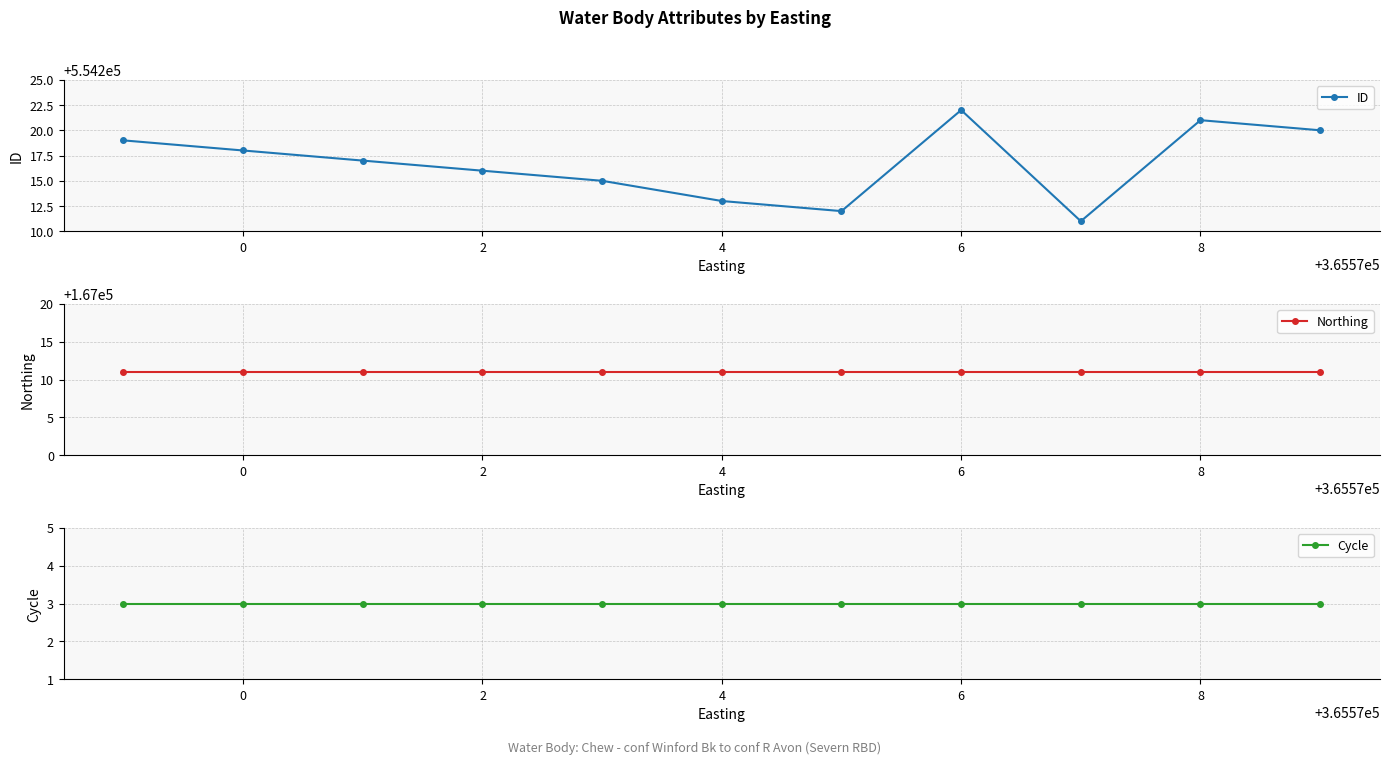

Does the chart have visible grid lines?

Yes